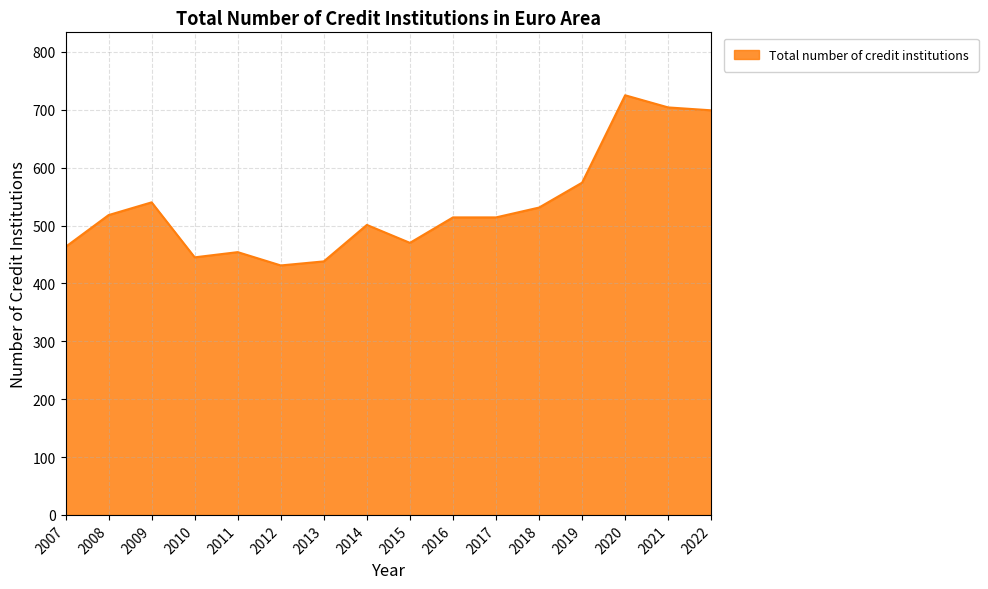

True or false: the data shows 722 at 2015.

False